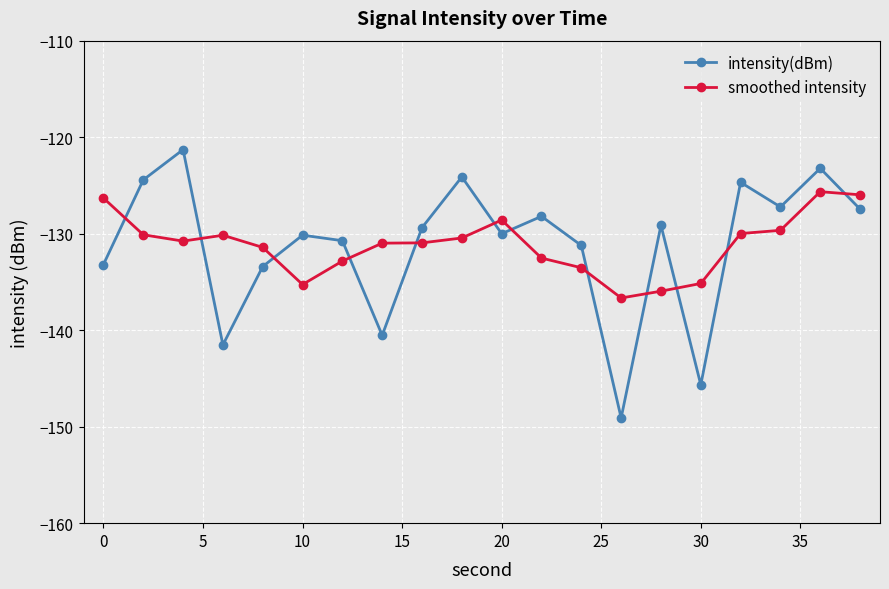

How many intersections are there between intensity(dBm) and smoothed intensity?

12